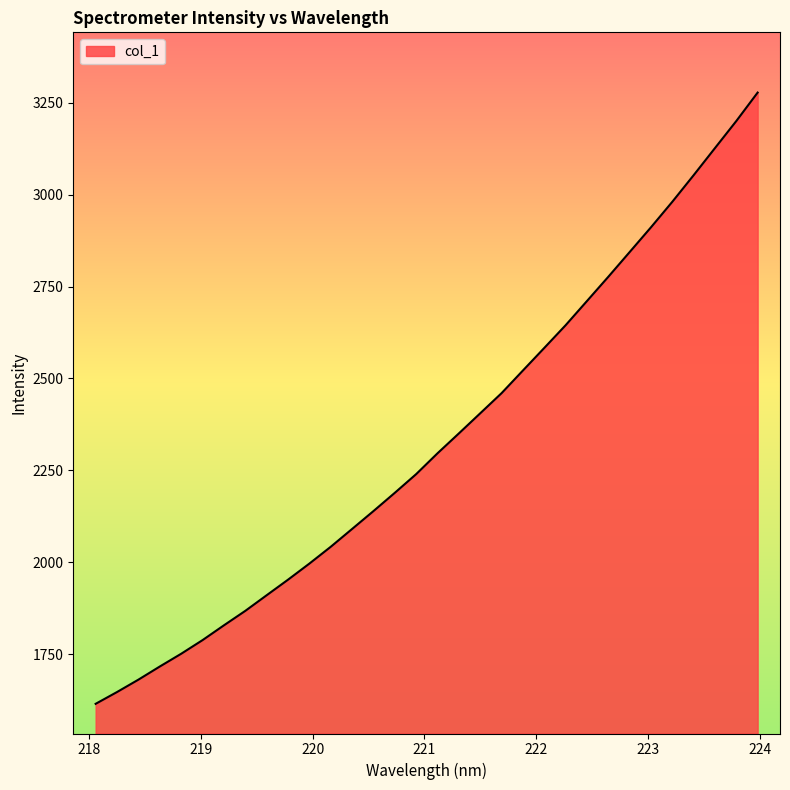

What is the greatest value displayed?

3277.5